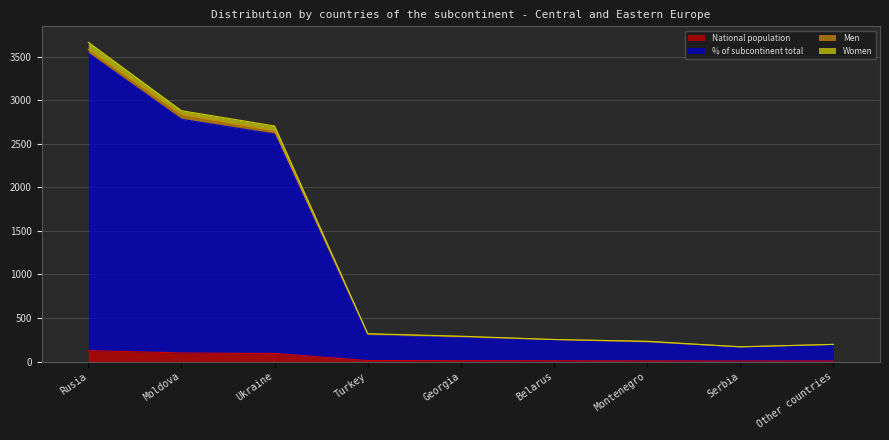

Where is National population nearest to the value 66?

Ukraine